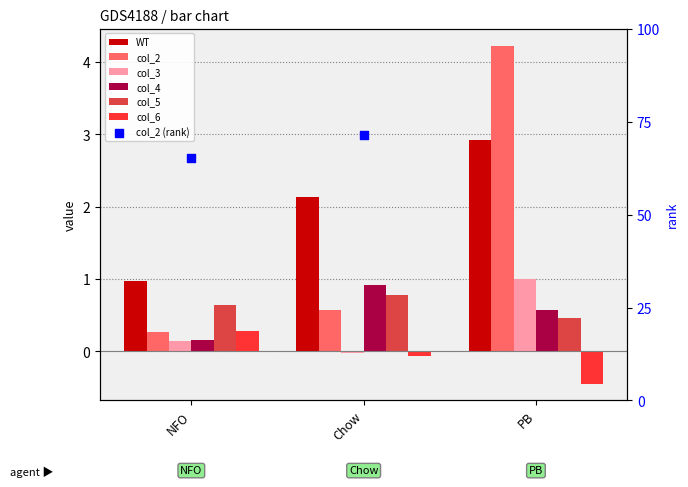

At how many categories does at least one series exceed 0?

3